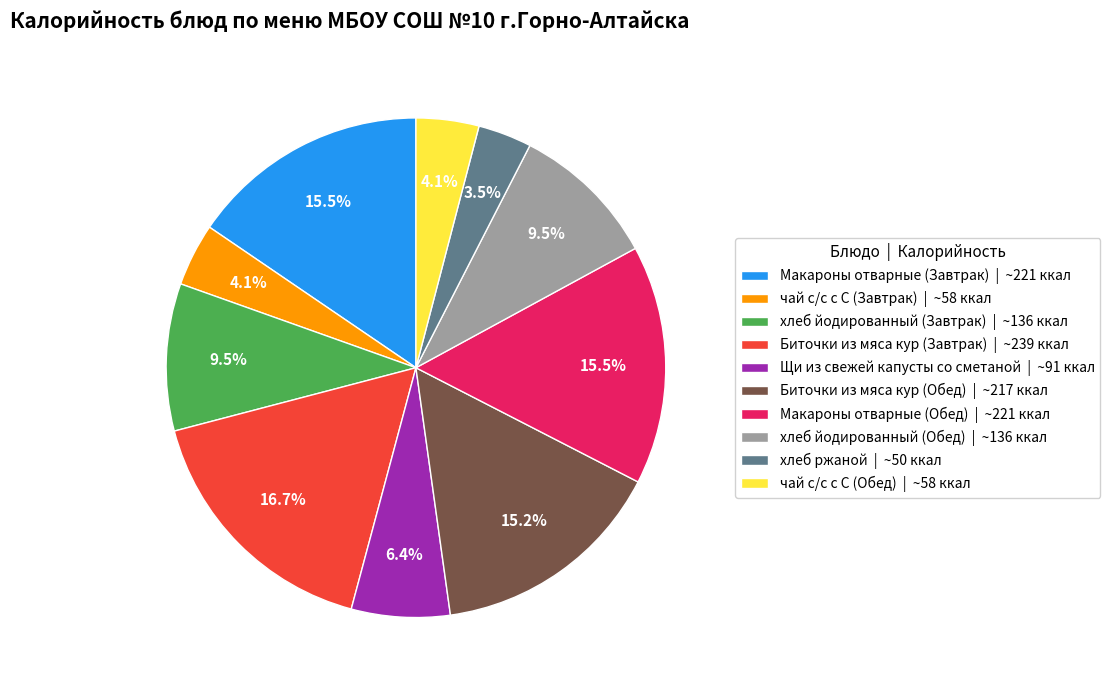

Count the number of slices in the pie.

10